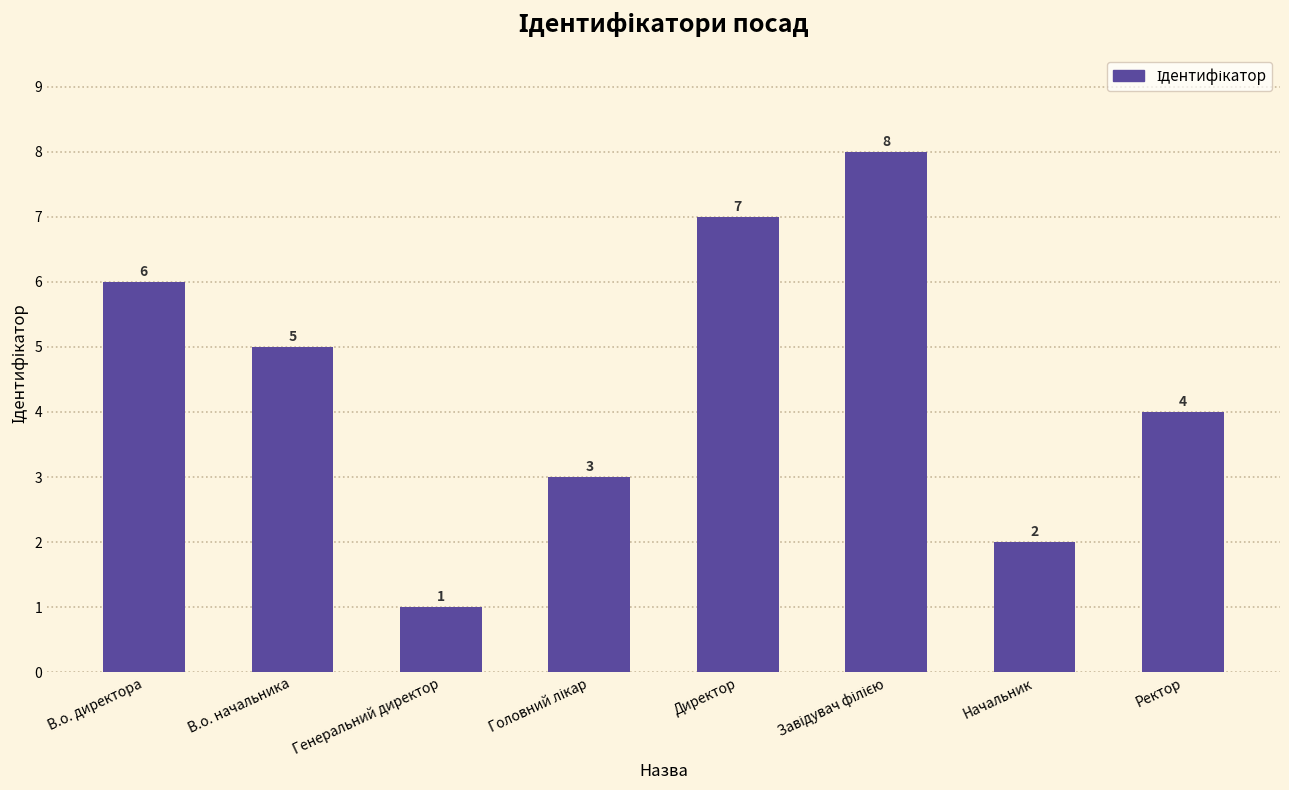

What is the value of the 8th bar from the left?

4